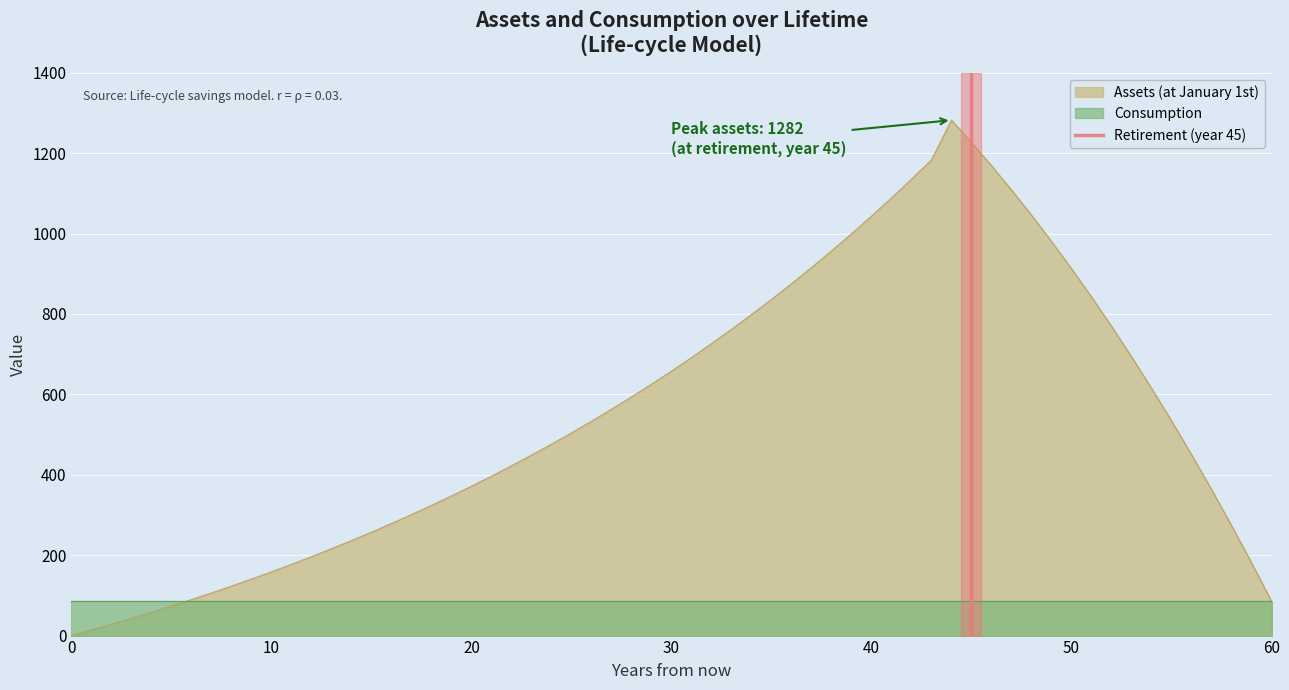

How many lines are shown in the chart?

1